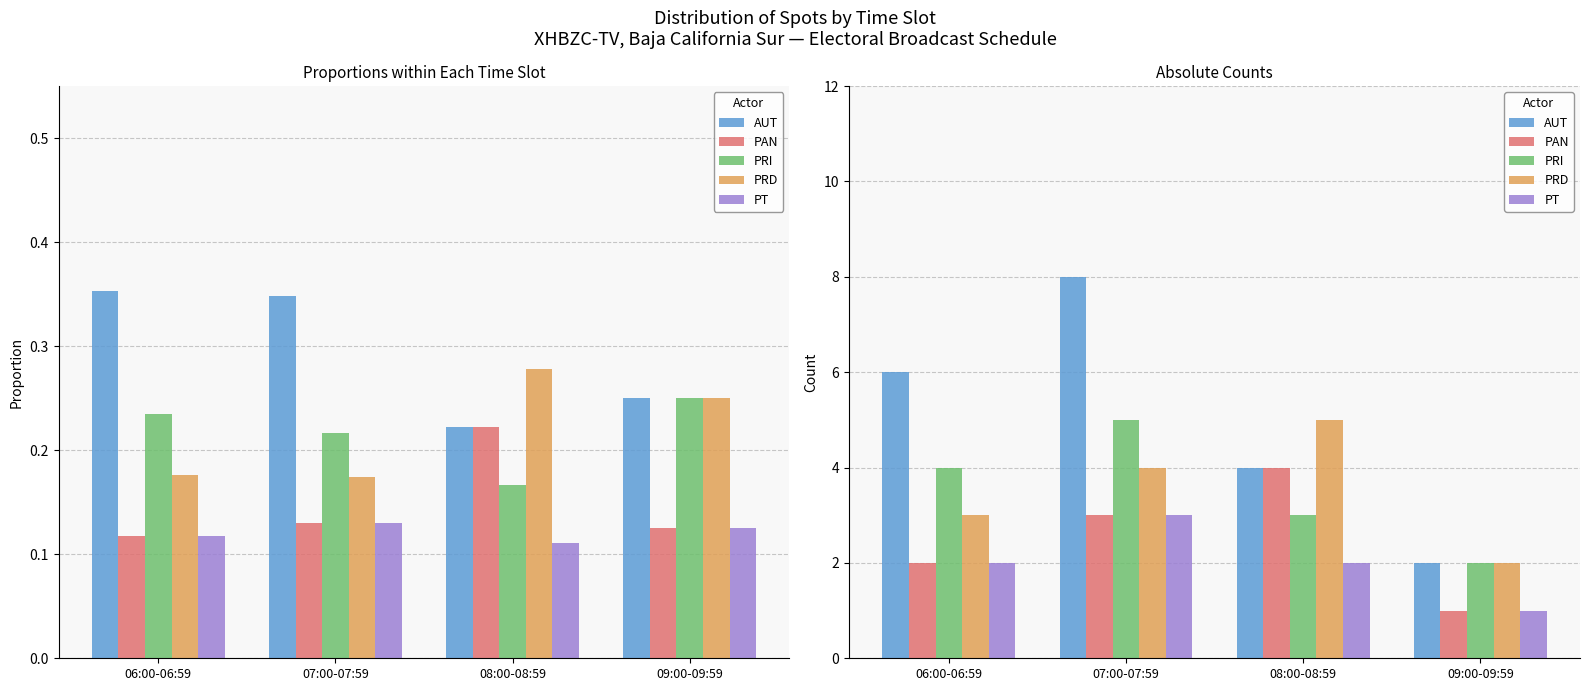

Between 08:00-08:59 and 09:00-09:59, which series saw the biggest shift?

PAN